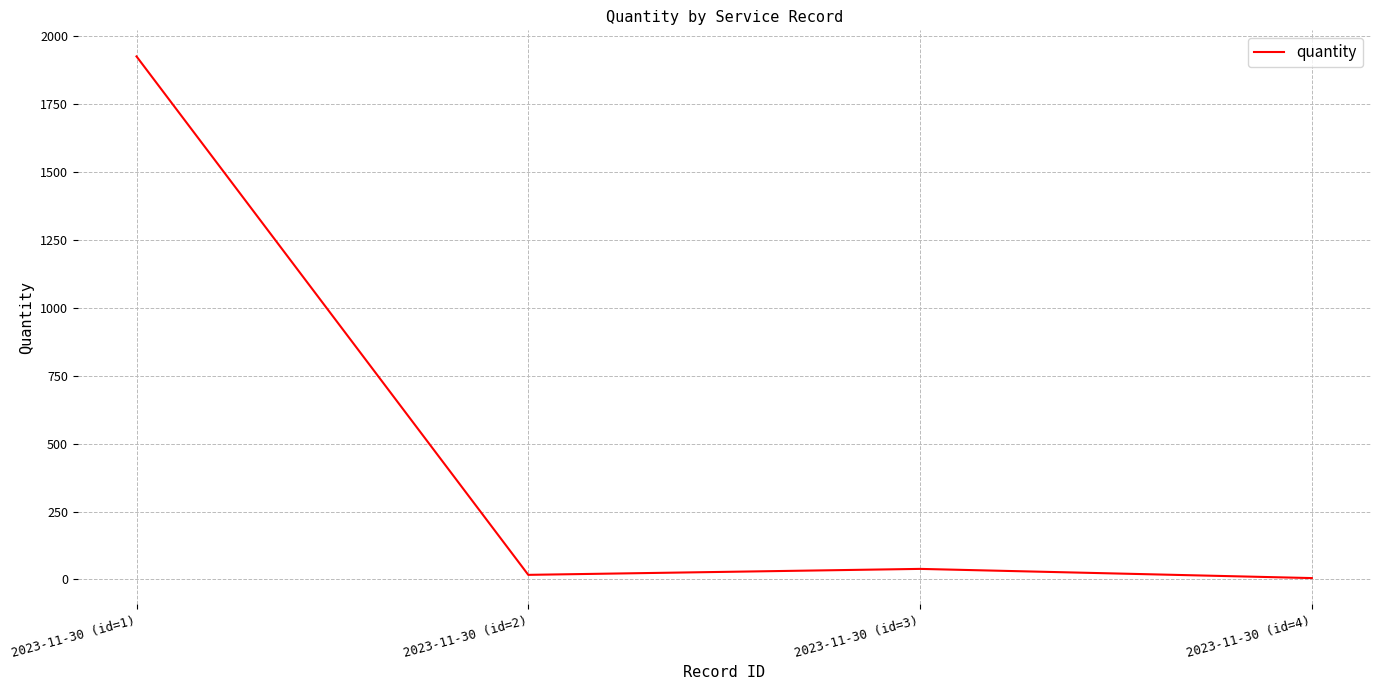

True or false: the data has more than 0 interior local peaks.

True